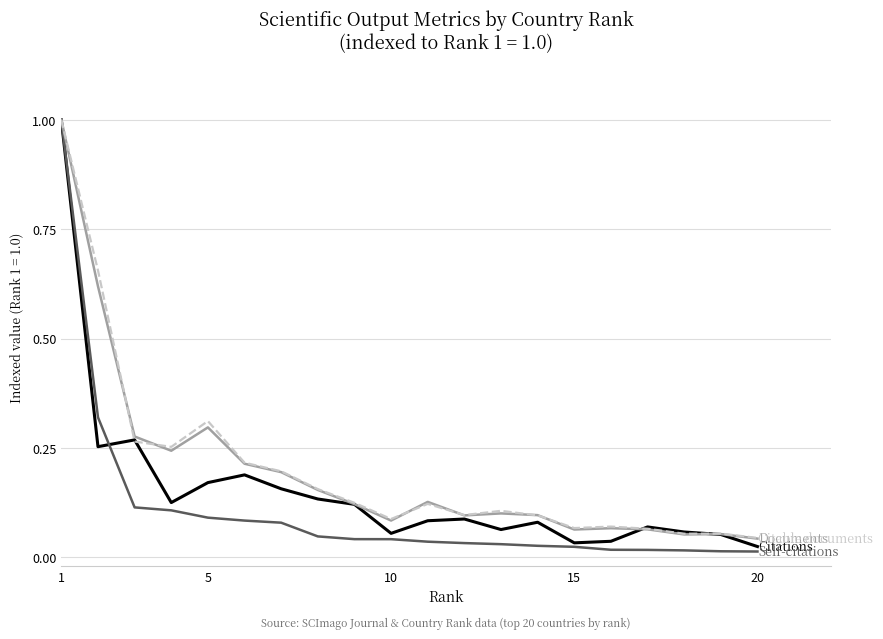

What is the greatest value displayed?

1.0